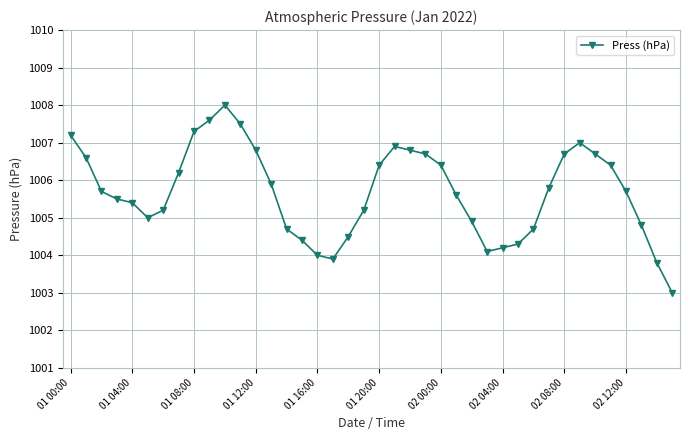

What is the average value?

1005.7